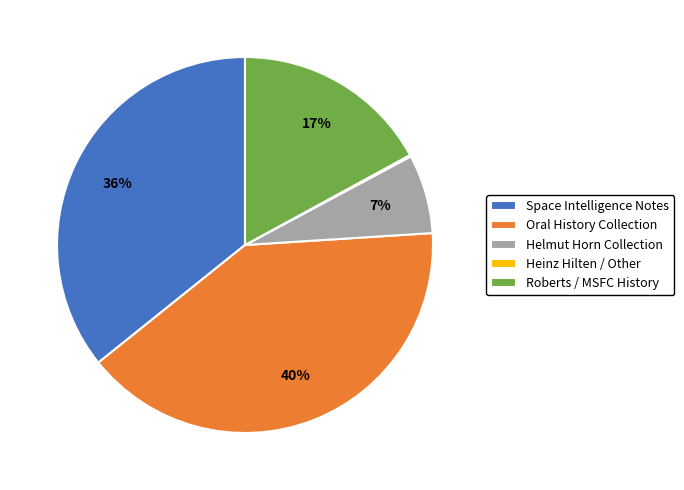

What percentage is the Roberts / MSFC History slice, to the nearest percent?

17%